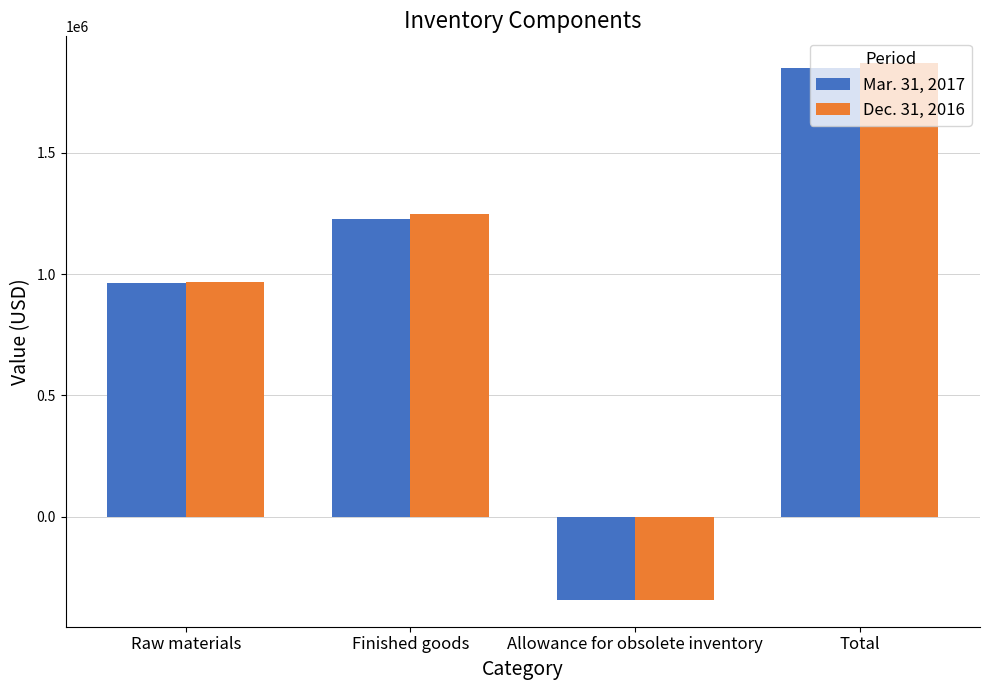

List the series in order of their overall mean, highest first.

Dec. 31, 2016, Mar. 31, 2017